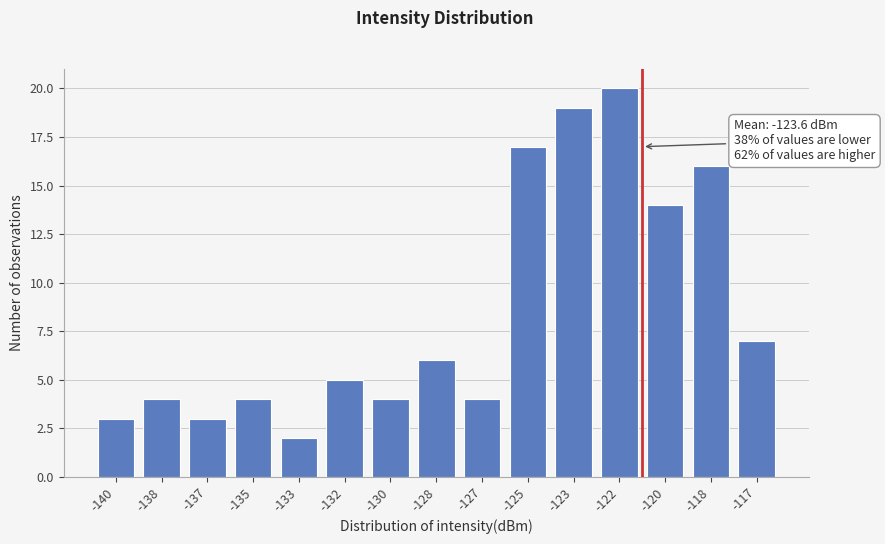

Reading right to left, extract all data points from this chart.

7	16	14	20	19	17	4	6	4	5	2	4	3	4	3